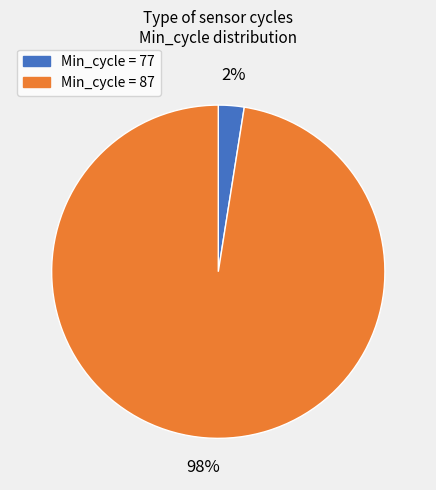

To the nearest percent, what is the average slice percentage?

50%